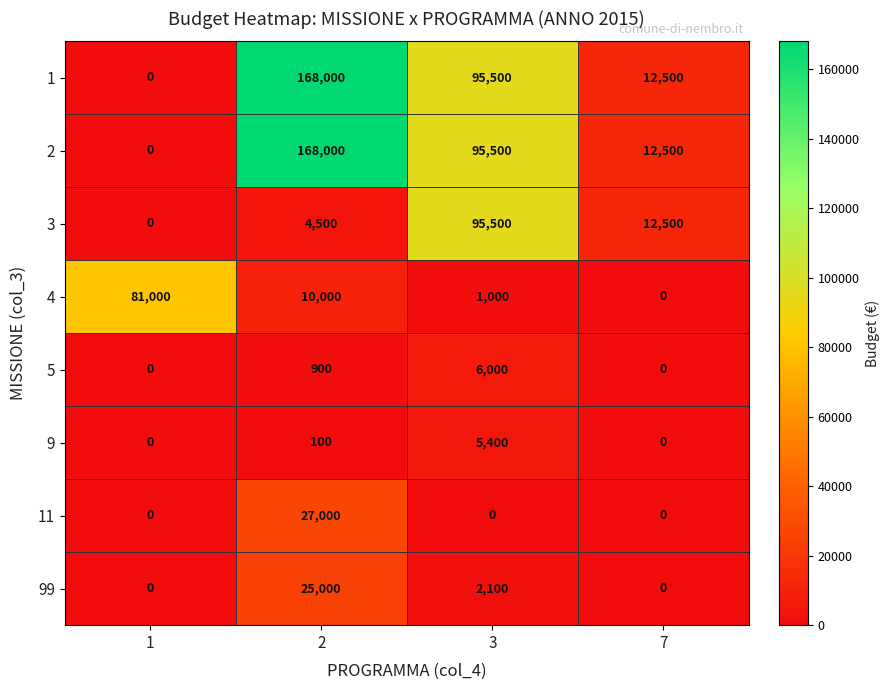

What is the difference between the highest and lowest values at 1?

81000